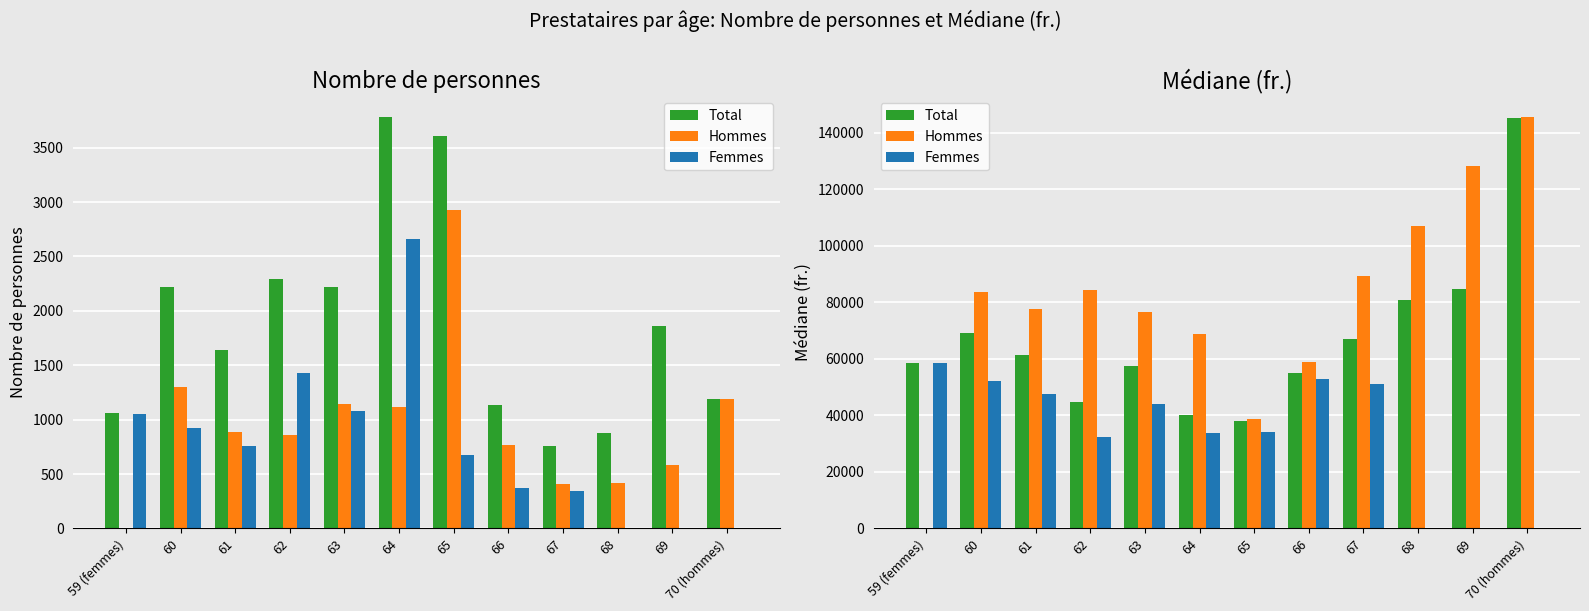

Is the value of Hommes at 67 greater than the value of Total at 64?

Yes